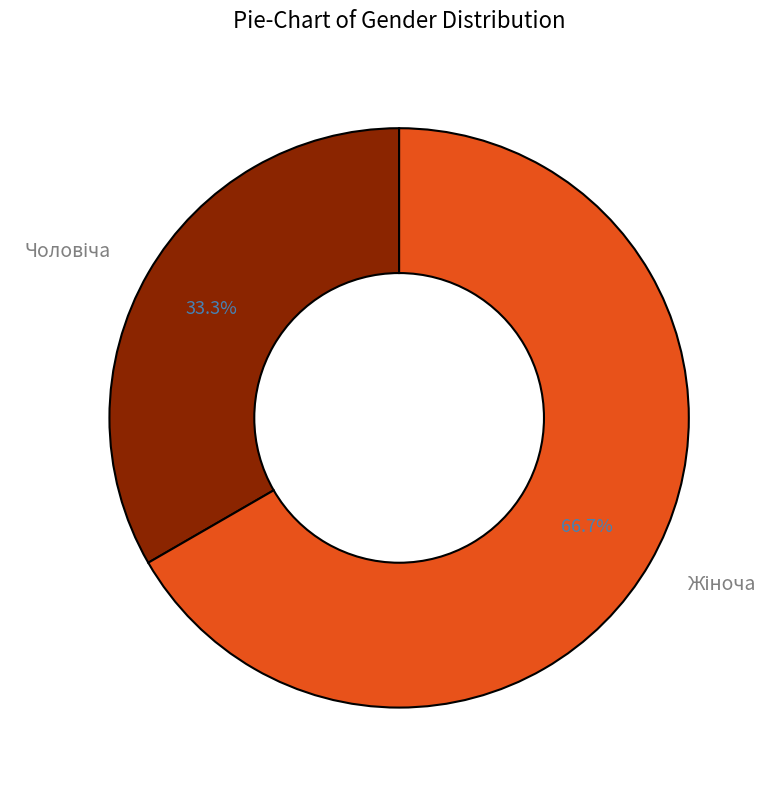

Does any single category account for the majority?

Yes